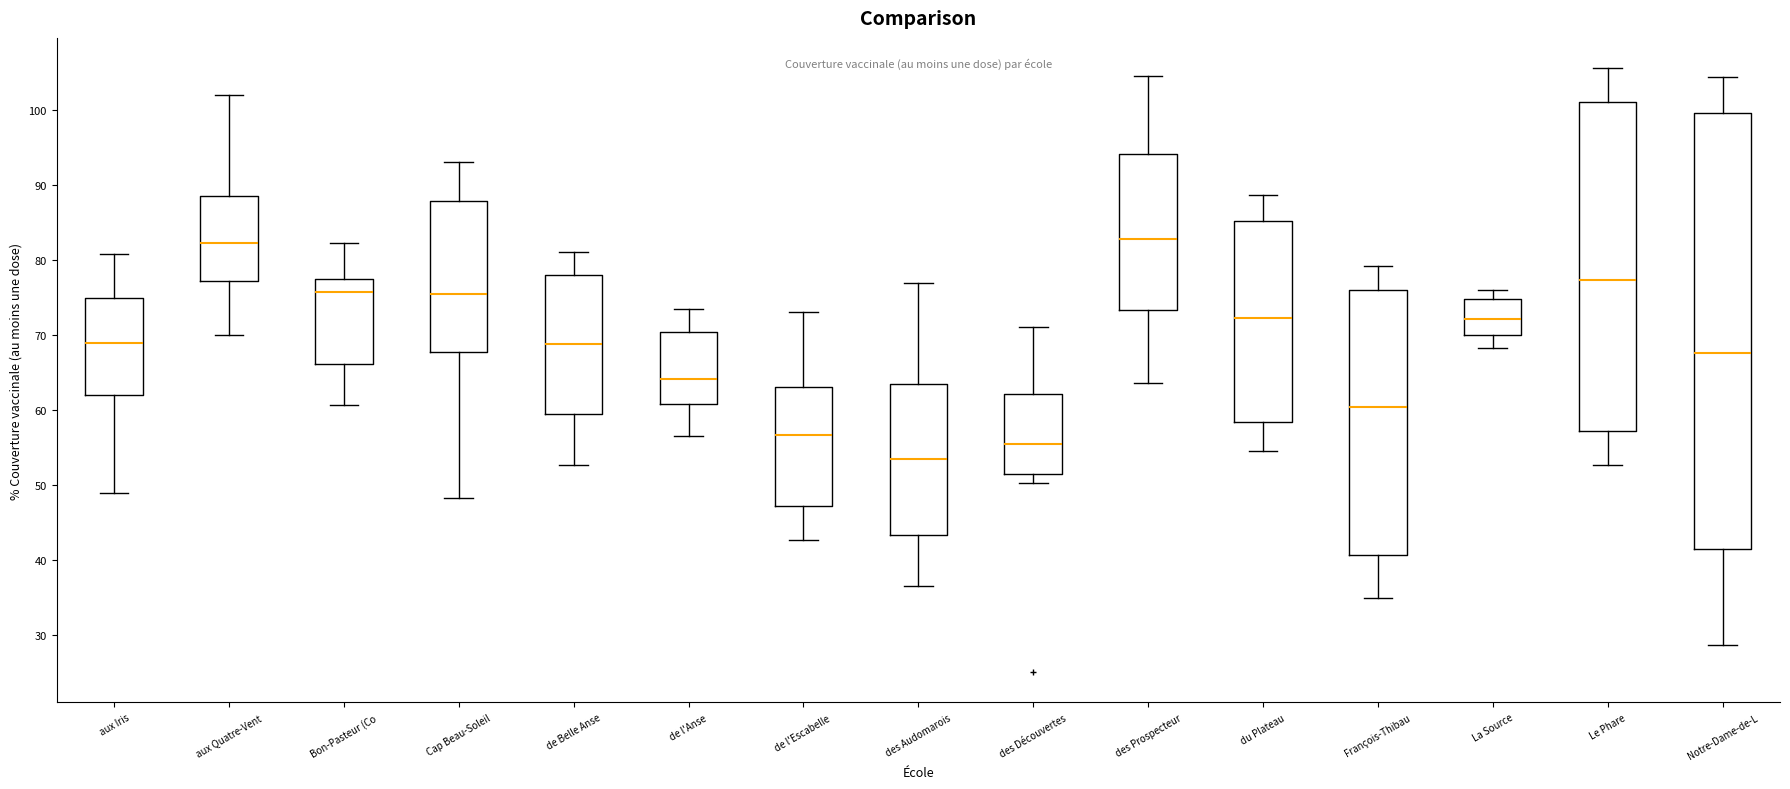

Reading left to right, transcribe this box plot: for each box, give where its median line is, the range the box spans, and where its two whiskers end, as read against the y-axis. The values are not printed on the chart, so give them approximately, as read against the axis.

aux Iris: median 69, box 62 to 75, whiskers 49 to 81
aux Quatre-Vent: median 82, box 77 to 88, whiskers 70 to 102
Bon-Pasteur (Co: median 76, box 66 to 77, whiskers 61 to 82
Cap Beau-Soleil: median 75, box 68 to 88, whiskers 48 to 93
de Belle Anse: median 69, box 59 to 78, whiskers 53 to 81
de l'Anse: median 64, box 61 to 70, whiskers 57 to 73
de l'Escabelle: median 57, box 47 to 63, whiskers 43 to 73
des Audomarois: median 53, box 43 to 63, whiskers 36 to 77
des Découvertes: median 55, box 51 to 62, whiskers 50 to 71
des Prospecteur: median 83, box 73 to 94, whiskers 64 to 105
du Plateau: median 72, box 58 to 85, whiskers 55 to 89
François-Thibau: median 60, box 41 to 76, whiskers 35 to 79
La Source: median 72, box 70 to 75, whiskers 68 to 76
Le Phare: median 77, box 57 to 101, whiskers 53 to 106
Notre-Dame-de-L: median 68, box 41 to 100, whiskers 29 to 104